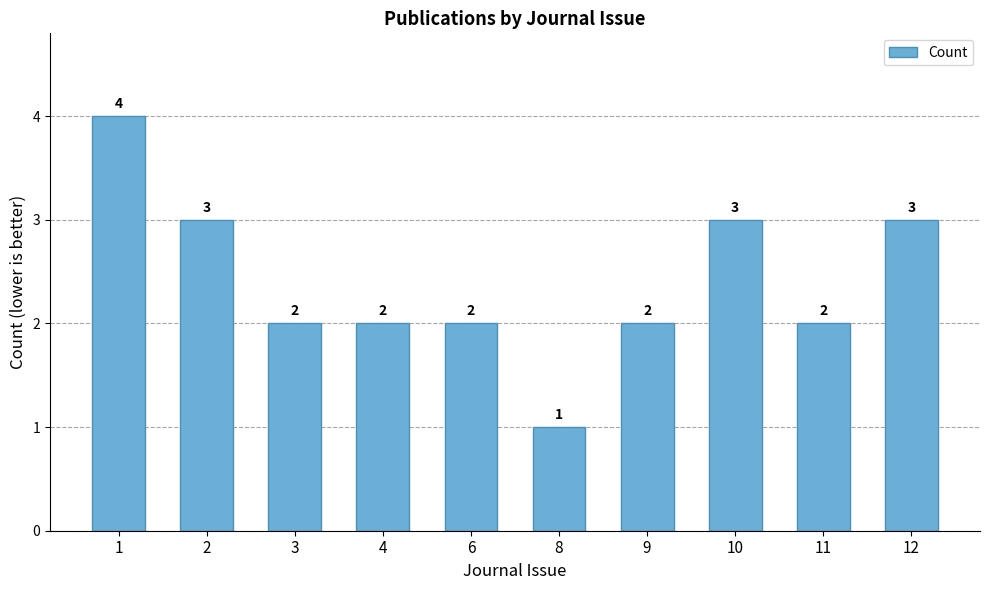

How many bars are there in total?

10